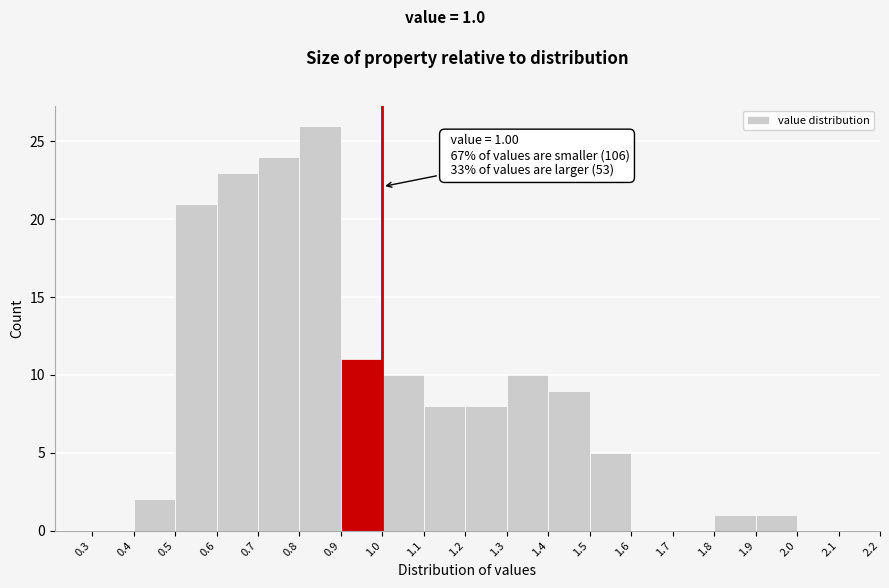

Over which range of the x-axis is the bar tallest?

0.8 to 0.9